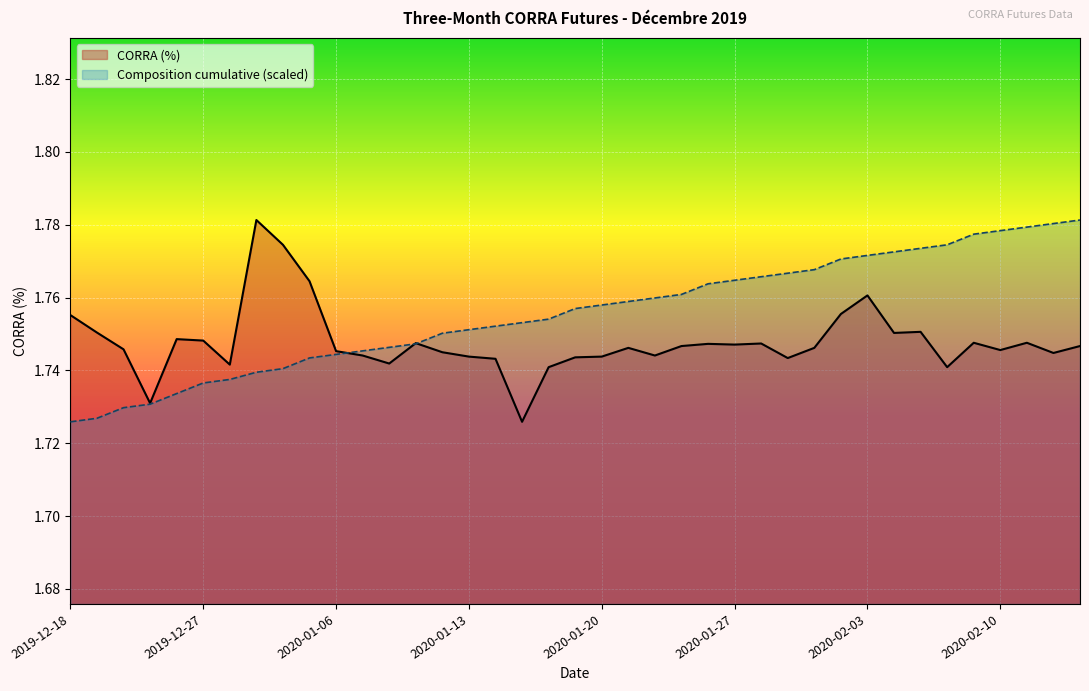

Reading left to right, what are all the values shown in this chart?

CORRA (%): 2019-12-18=1.8	2019-12-19=1.8	2019-12-20=1.7	2019-12-23=1.7	2019-12-24=1.7	2019-12-27=1.7	2019-12-30=1.7	2019-12-31=1.8	2020-01-02=1.8	2020-01-03=1.8	2020-01-06=1.7	2020-01-07=1.7	2020-01-08=1.7	2020-01-09=1.7	2020-01-10=1.7	2020-01-13=1.7	2020-01-14=1.7	2020-01-15=1.7	2020-01-16=1.7	2020-01-17=1.7	2020-01-20=1.7	2020-01-21=1.7	2020-01-22=1.7	2020-01-23=1.7	2020-01-24=1.7	2020-01-27=1.7	2020-01-28=1.7	2020-01-29=1.7	2020-01-30=1.7	2020-01-31=1.8	2020-02-03=1.8	2020-02-04=1.8	2020-02-05=1.8	2020-02-06=1.7	2020-02-07=1.7	2020-02-10=1.7	2020-02-11=1.7	2020-02-12=1.7	2020-02-13=1.7
Composition cumulative: 2019-12-18=1.7	2019-12-19=1.7	2019-12-20=1.7	2019-12-23=1.7	2019-12-24=1.7	2019-12-27=1.7	2019-12-30=1.7	2019-12-31=1.7	2020-01-02=1.7	2020-01-03=1.7	2020-01-06=1.7	2020-01-07=1.7	2020-01-08=1.7	2020-01-09=1.7	2020-01-10=1.8	2020-01-13=1.8	2020-01-14=1.8	2020-01-15=1.8	2020-01-16=1.8	2020-01-17=1.8	2020-01-20=1.8	2020-01-21=1.8	2020-01-22=1.8	2020-01-23=1.8	2020-01-24=1.8	2020-01-27=1.8	2020-01-28=1.8	2020-01-29=1.8	2020-01-30=1.8	2020-01-31=1.8	2020-02-03=1.8	2020-02-04=1.8	2020-02-05=1.8	2020-02-06=1.8	2020-02-07=1.8	2020-02-10=1.8	2020-02-11=1.8	2020-02-12=1.8	2020-02-13=1.8